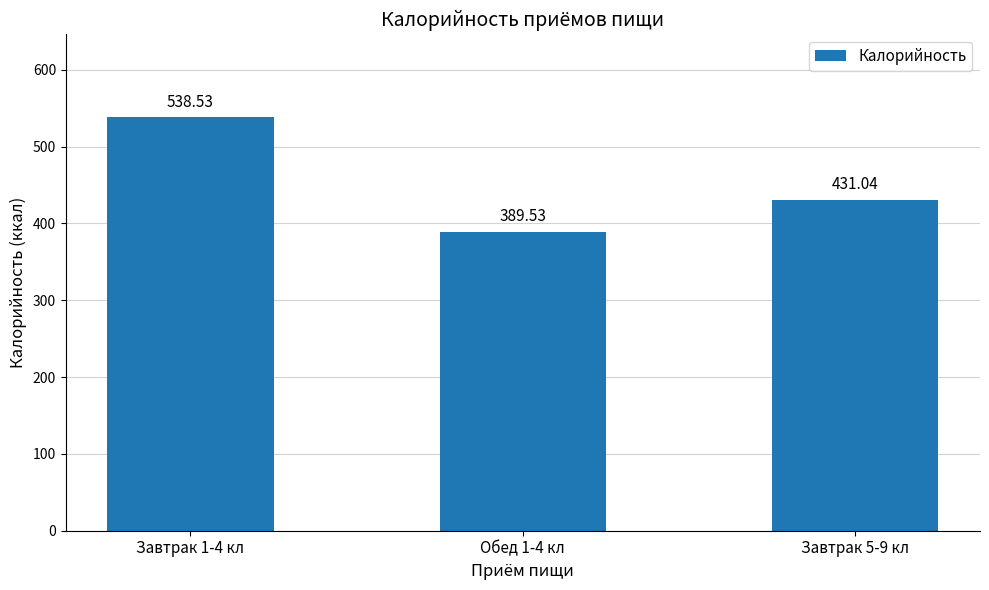

Count the number of values greater than 431.

2